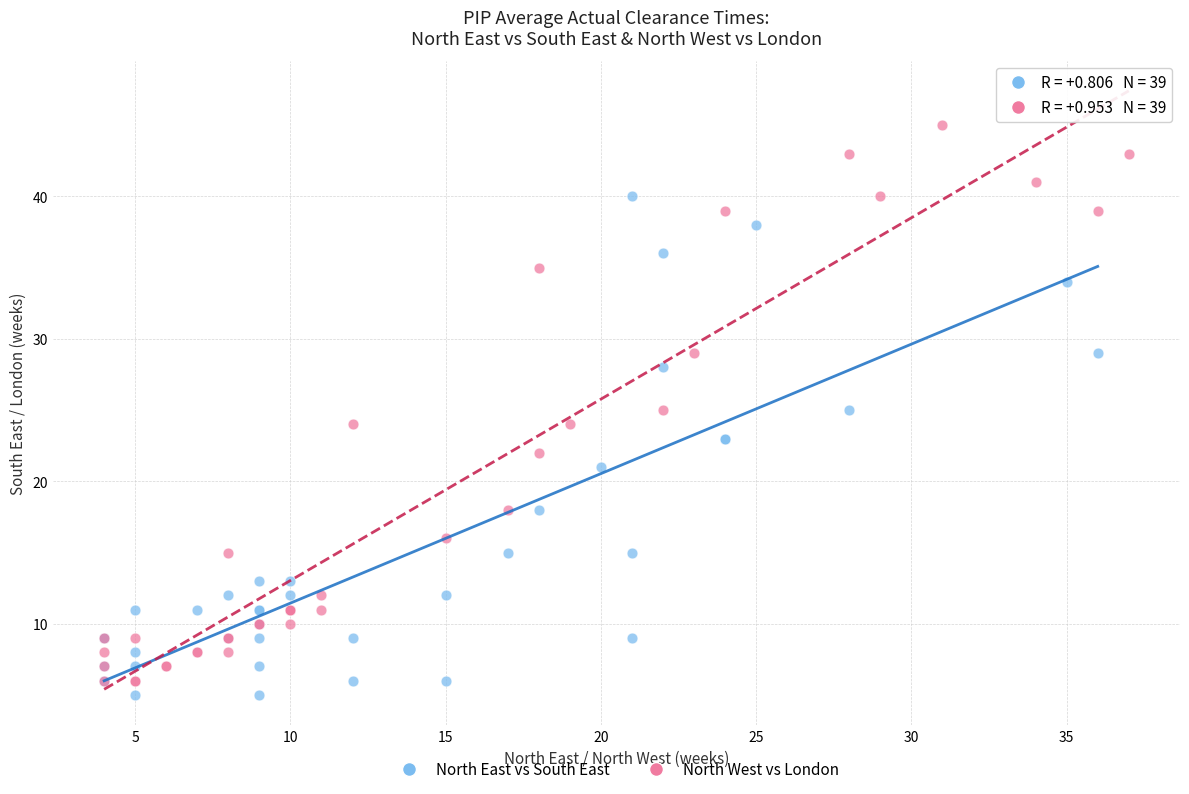

Which series reaches the maximum Y coordinate?

North West vs London